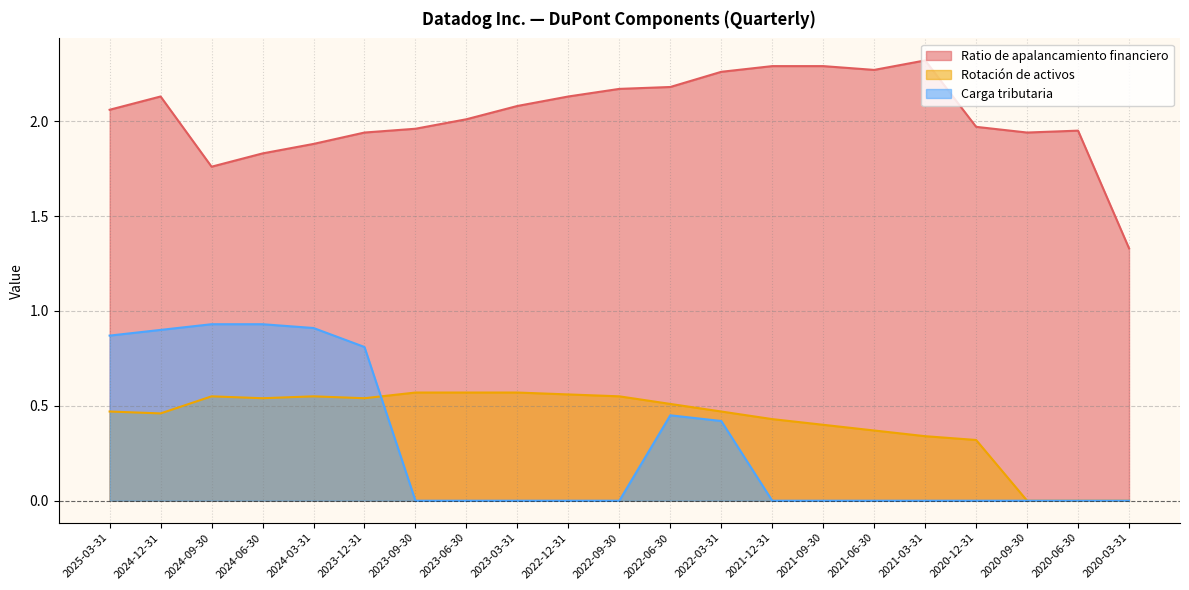

Rank the categories by Carga tributaria value from lowest to highest.

2023-09-30, 2023-06-30, 2023-03-31, 2022-12-31, 2022-09-30, 2021-12-31, 2021-09-30, 2021-06-30, 2021-03-31, 2020-12-31, 2020-09-30, 2020-06-30, 2020-03-31, 2022-03-31, 2022-06-30, 2023-12-31, 2025-03-31, 2024-12-31, 2024-03-31, 2024-09-30, 2024-06-30